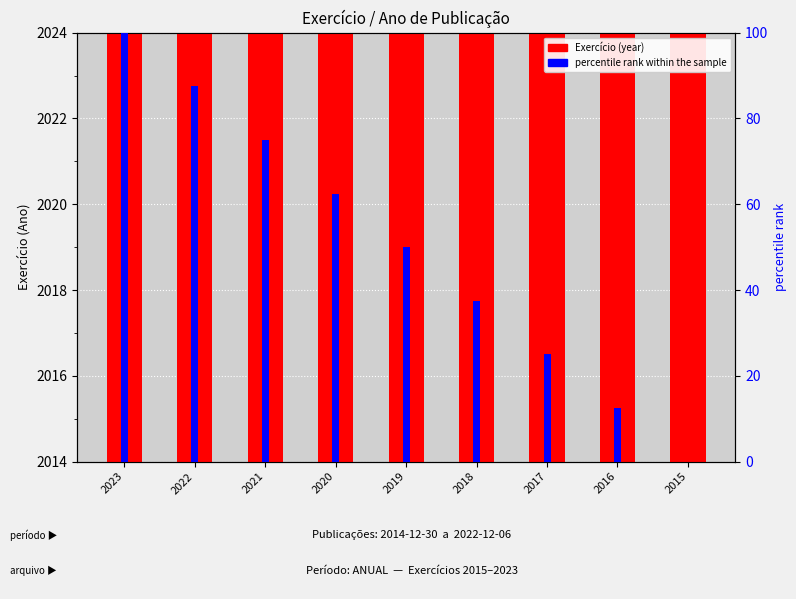

Is it true that percentile rank within the sample equals 75.0 at 2021?

True